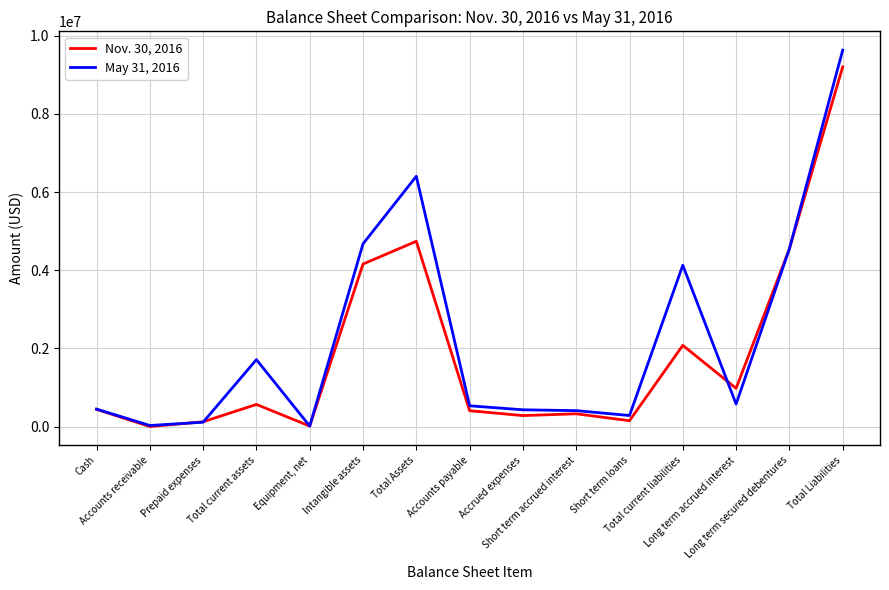

What is the greatest value displayed?

9631891